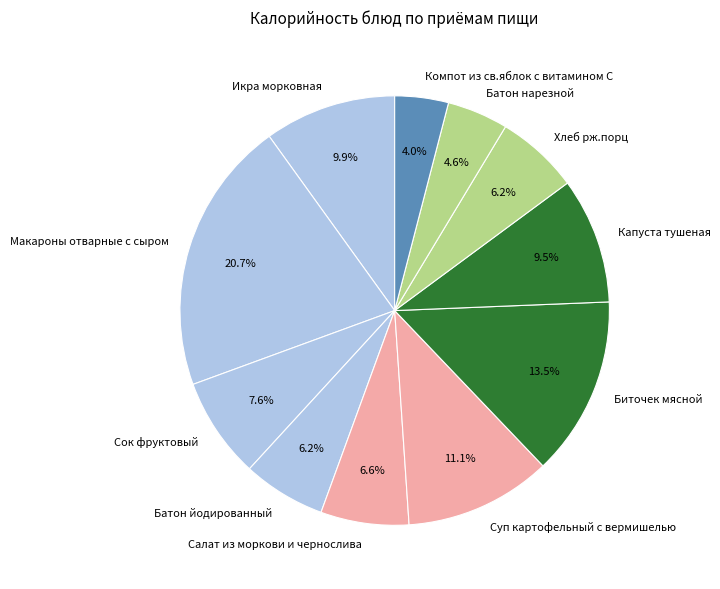

To the nearest percent, what is the difference between the Батон нарезной and Салат из моркови и чернослива slice percentages?

2%